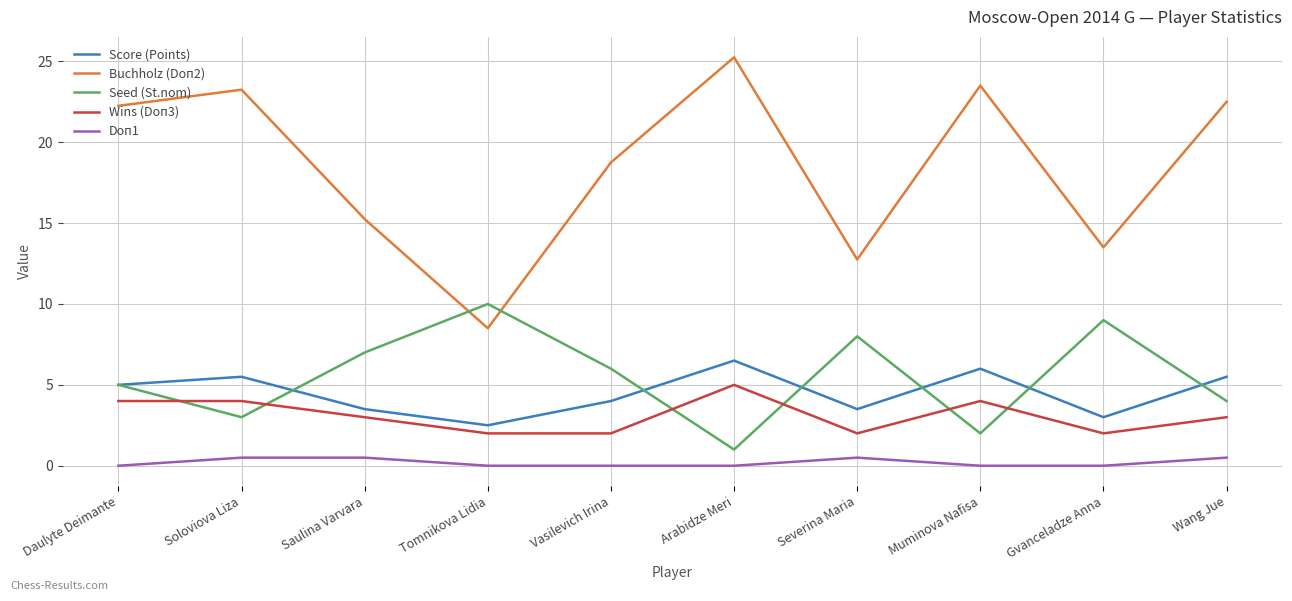

Which series has the largest total across all categories?

Buchholz (Doп2)